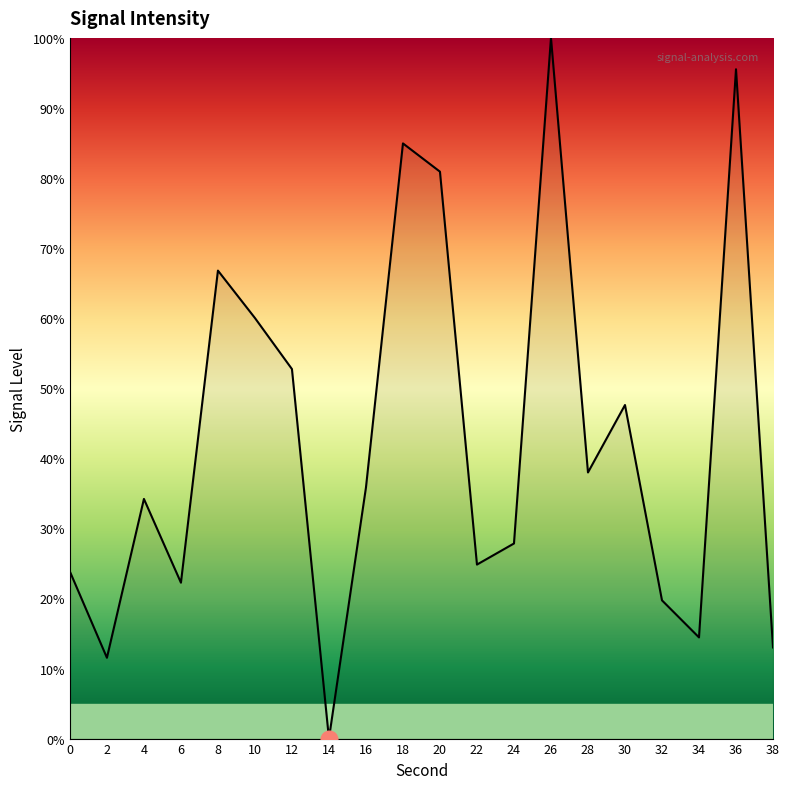

Rank the categories by value from highest to lowest.

26, 36, 18, 20, 8, 10, 12, 30, 28, 16, 4, 24, 22, 0, 6, 32, 34, 38, 2, 14